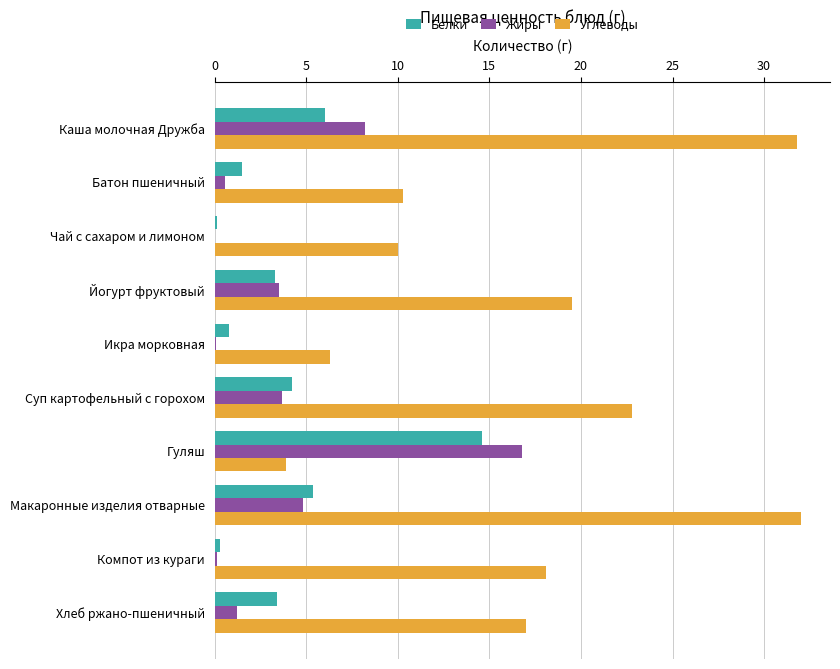

How many categories are shown in the chart?

10